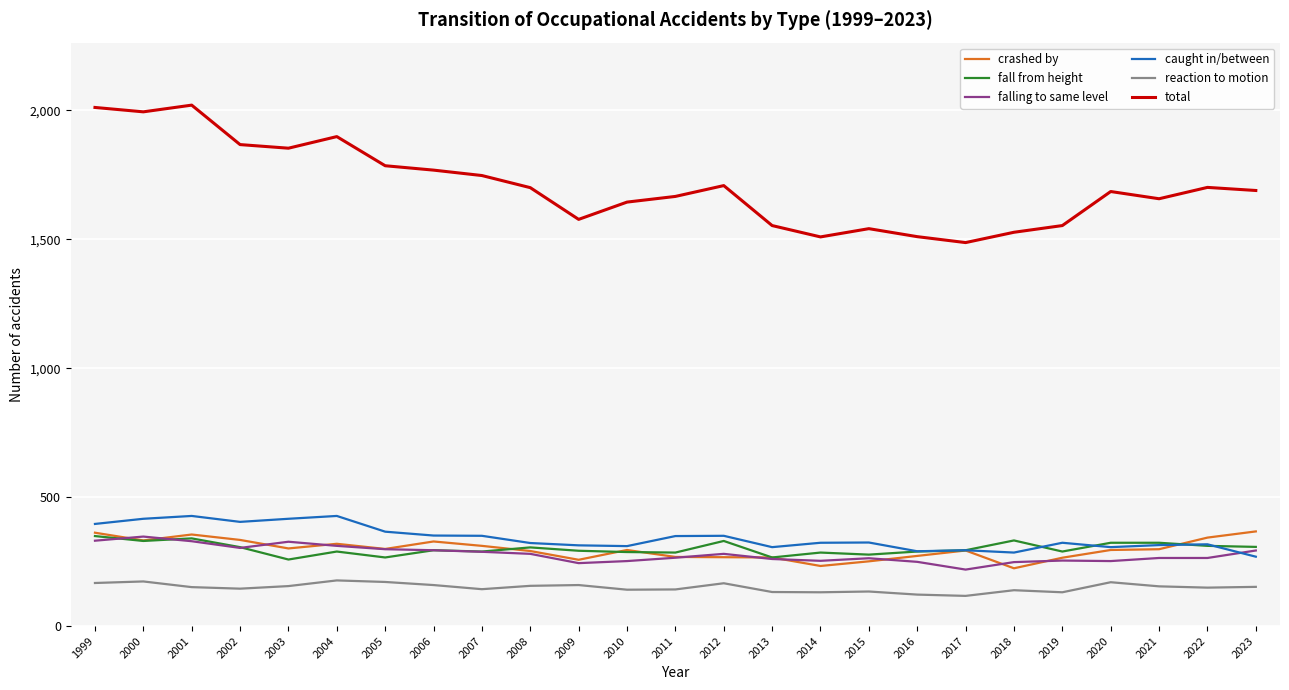

How many lines are shown in the chart?

6